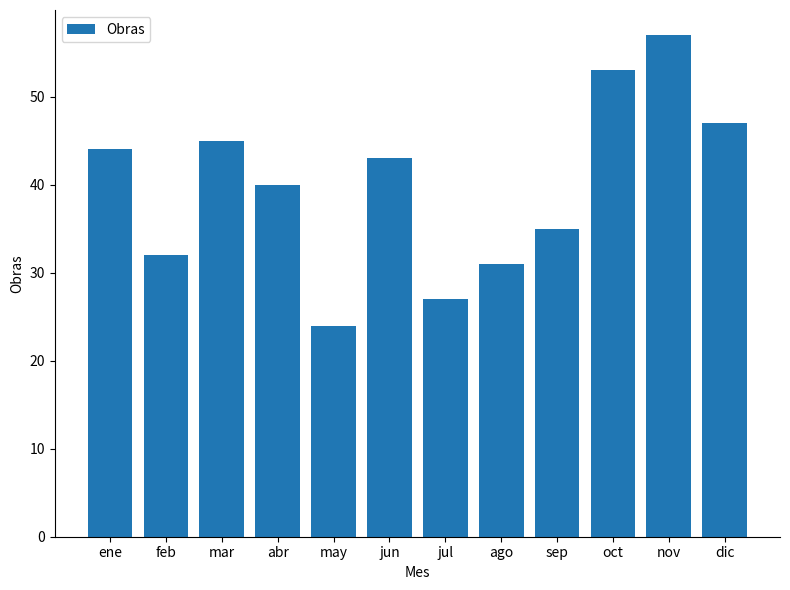

How many bars are there in total?

12